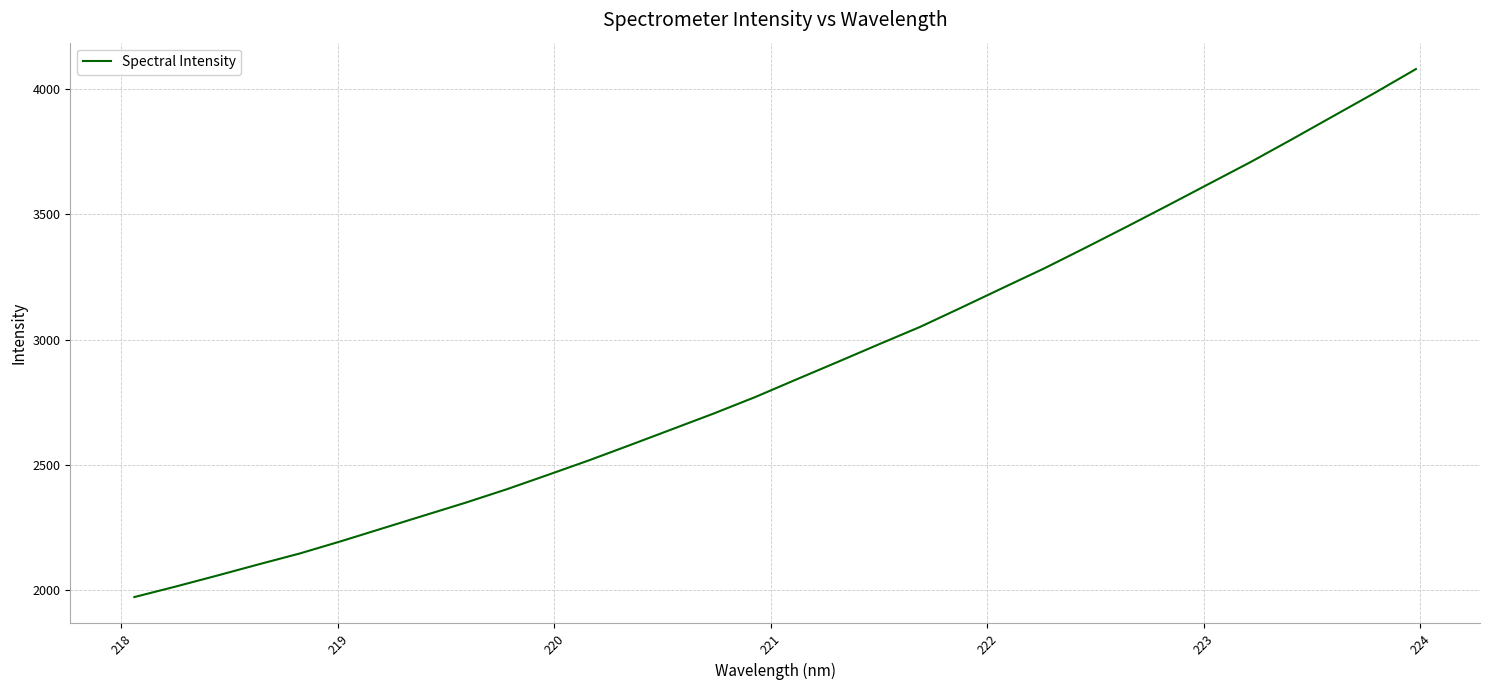

What is the difference between the maximum and minimum values?

2111.0